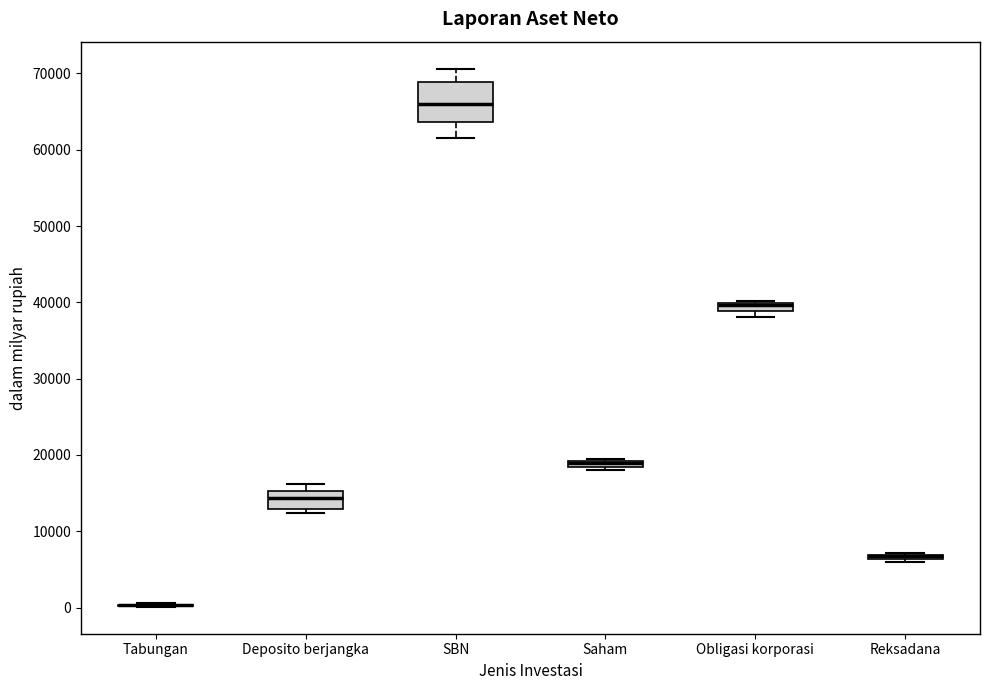

Comparing the boxes themselves (not the whiskers), which one is the tallest?

SBN